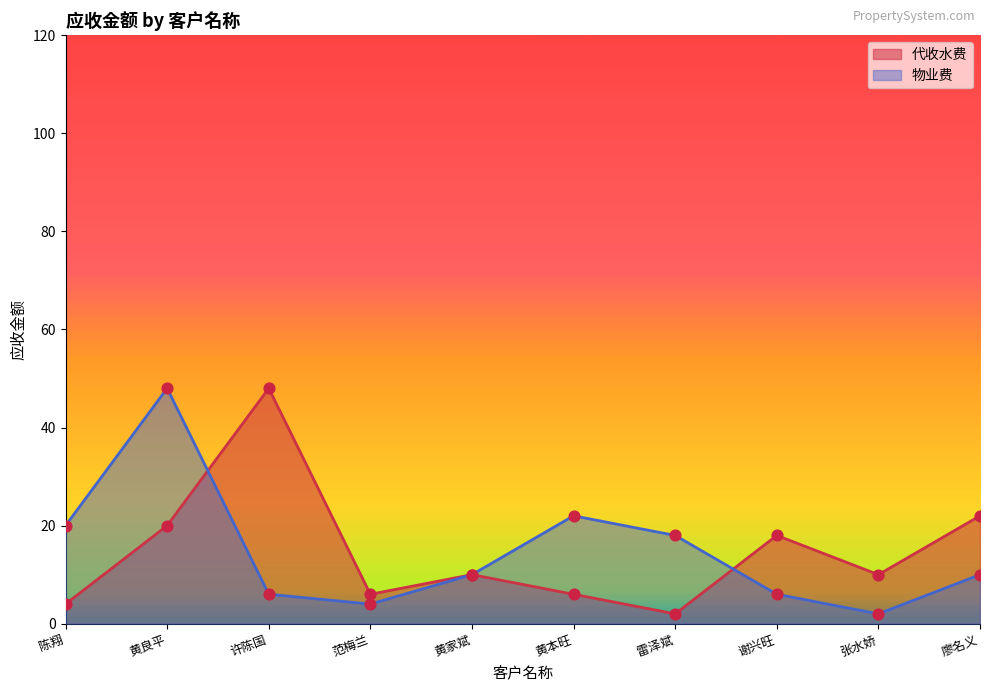

What is the total value across all series at 黄良平?

68